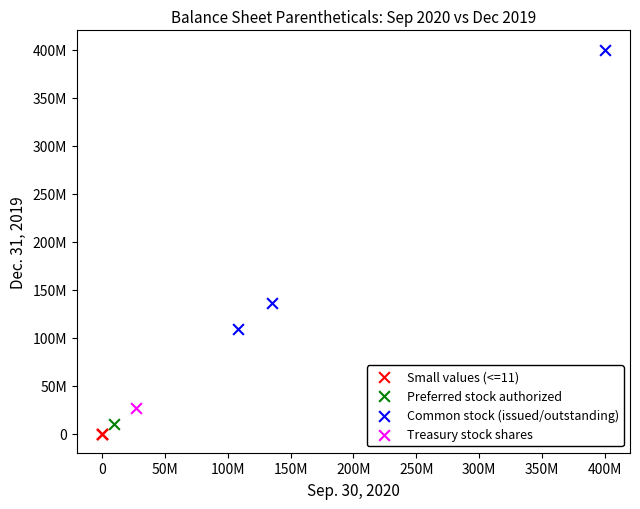

What are all the series names shown in the legend?

Small values (<=11), Preferred stock authorized, Common stock (issued/outstanding), Treasury stock shares